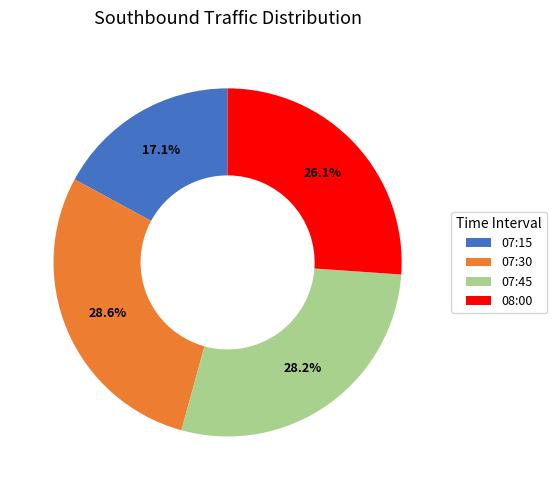

To the nearest percent, what portion does 07:15 represent?

17%